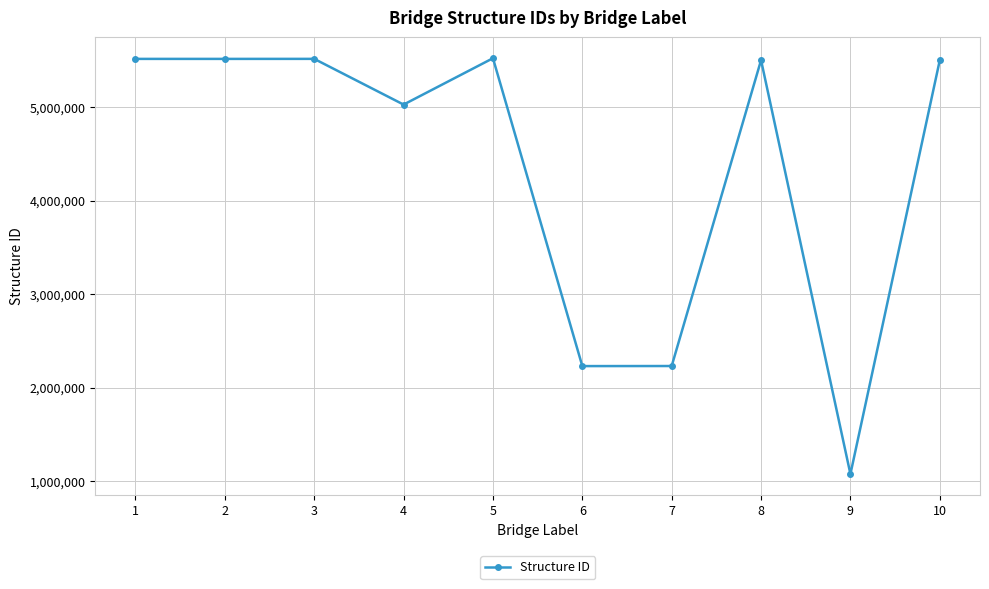

The value at 3 is 1367430. True or false?

False